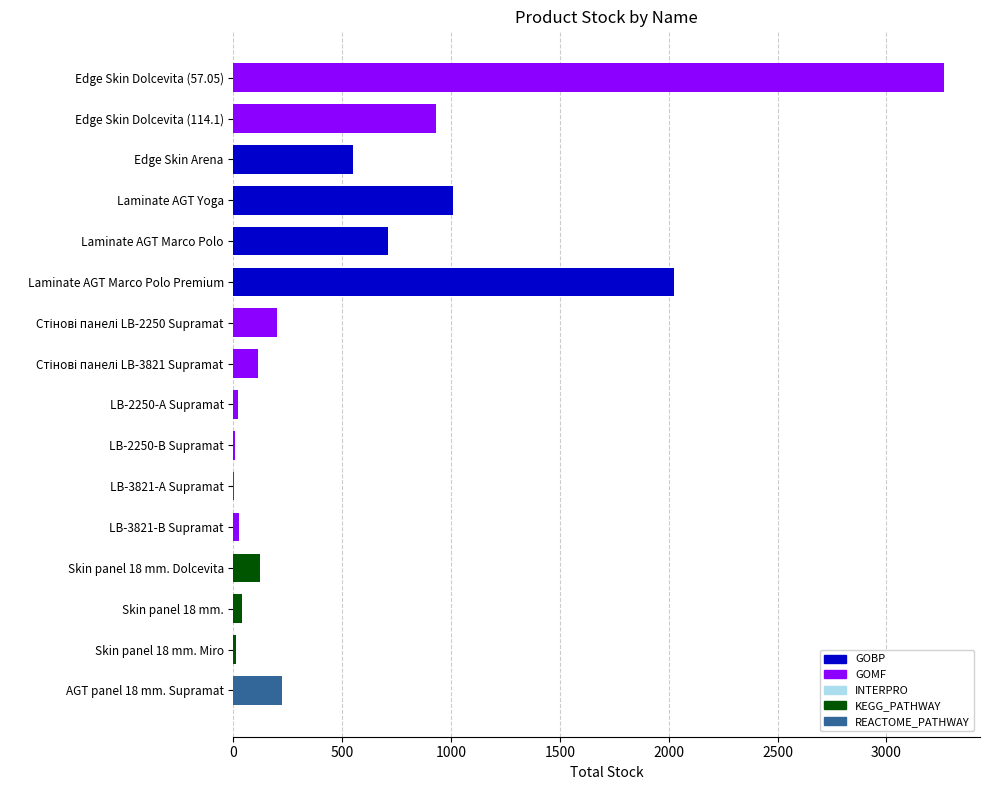

What is the change in value from Skin panel 18 mm. Miro to AGT panel 18 mm. Supramat?

+211